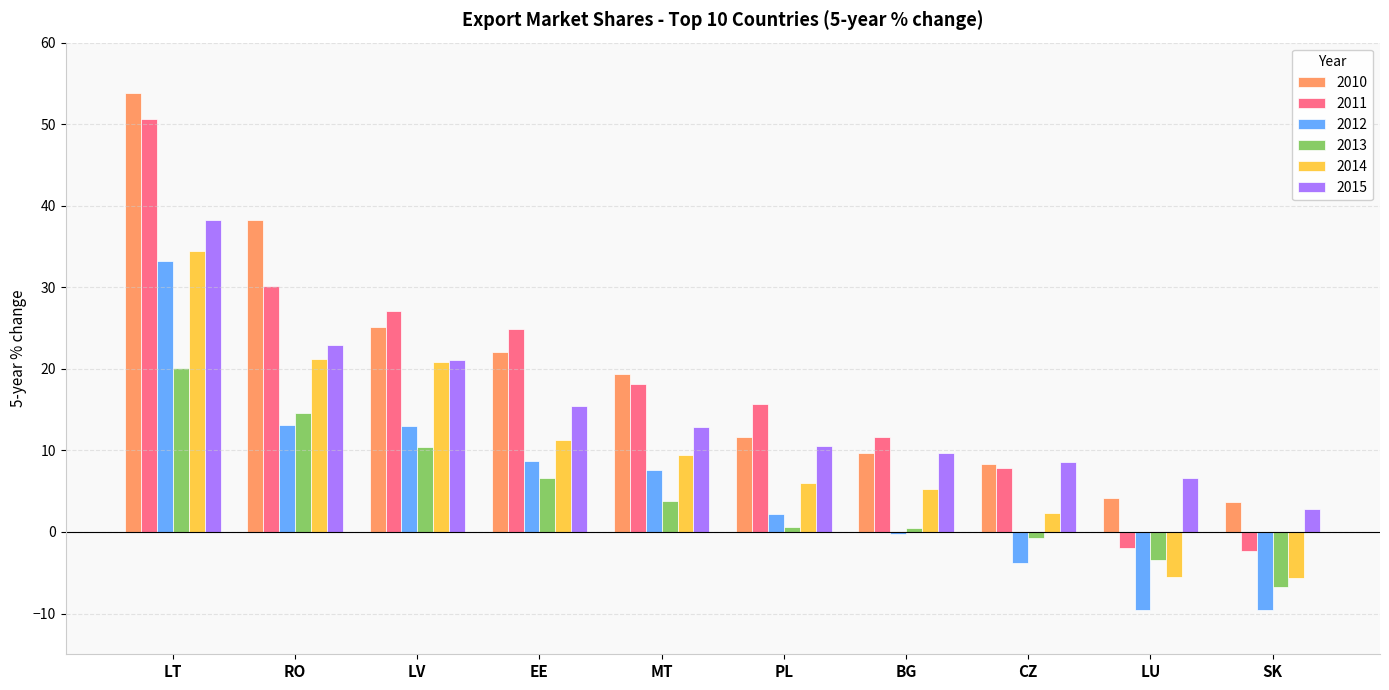

What is the average value of the 2012 series?

5.4